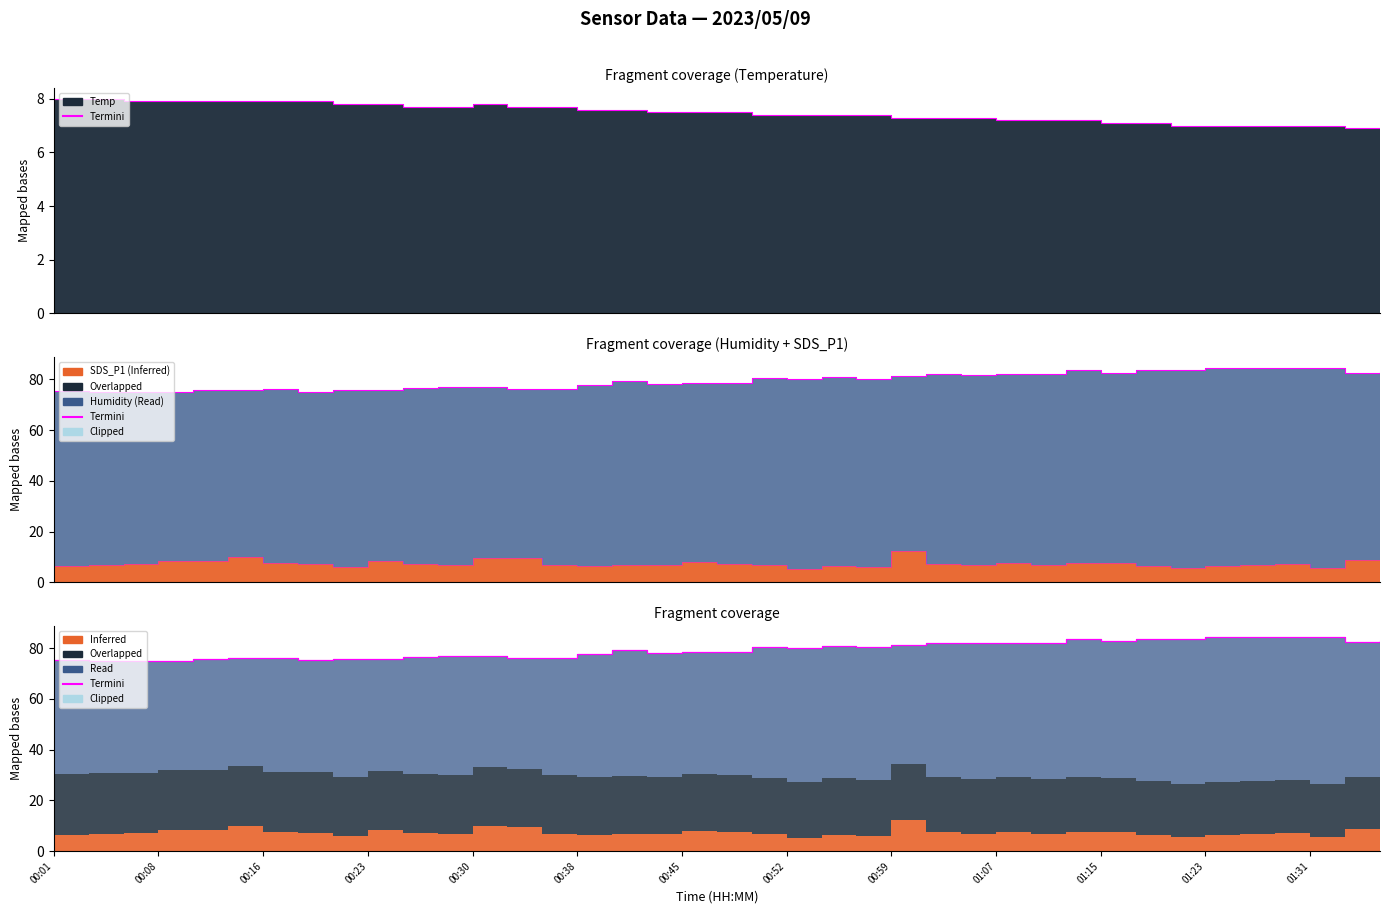

At which category does the data reach its first local peak?

00:16